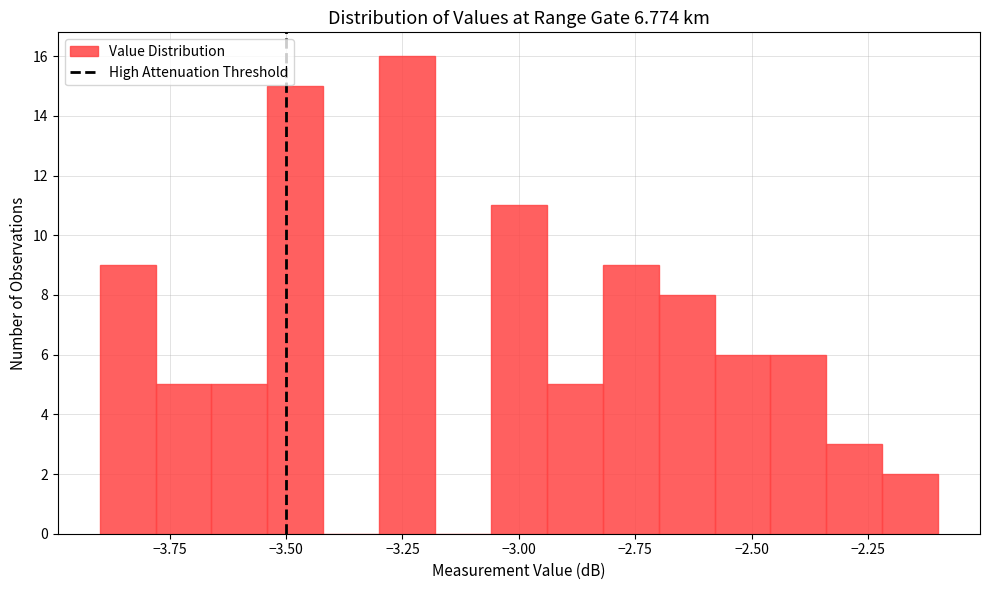

Read against the x-axis, roughly where is the centre of the tallest bar?

-3.25